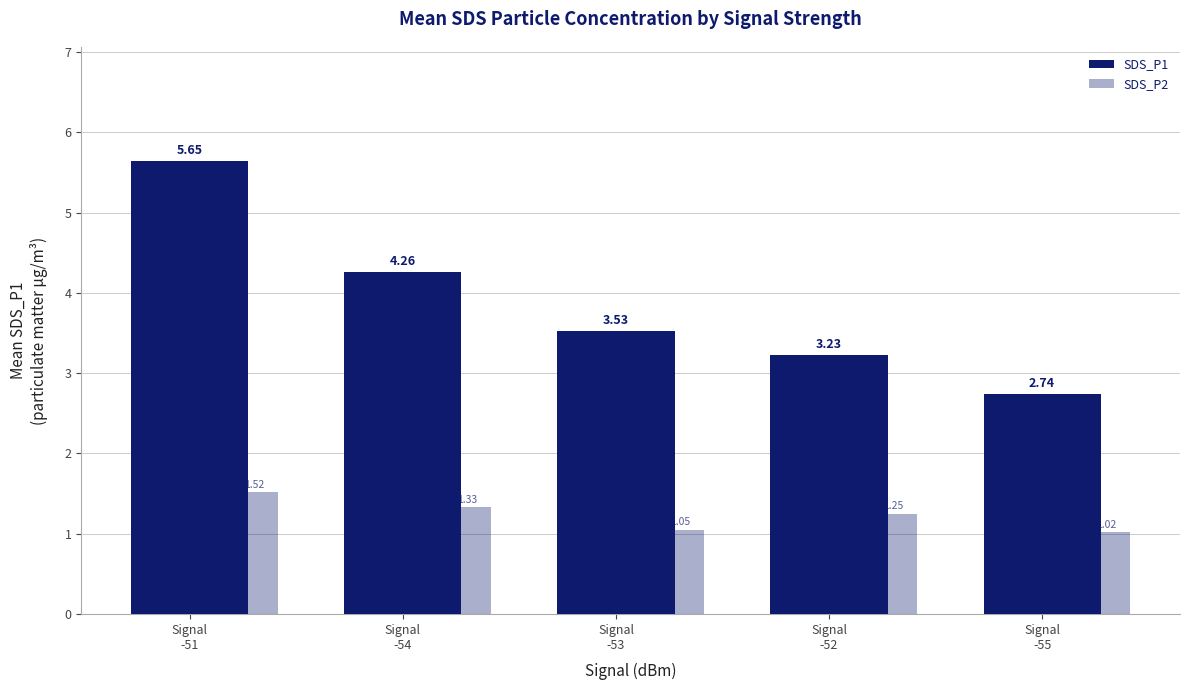

What is the difference between the SDS_P1 values at Signal
-54 and Signal
-55?

1.5